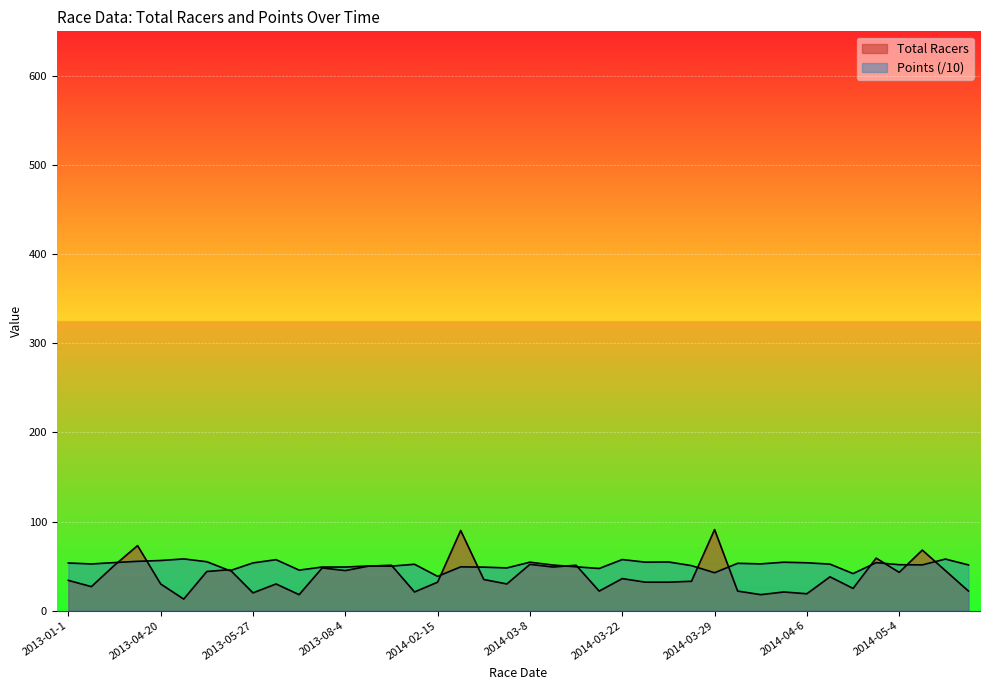

How many lines are shown in the chart?

2